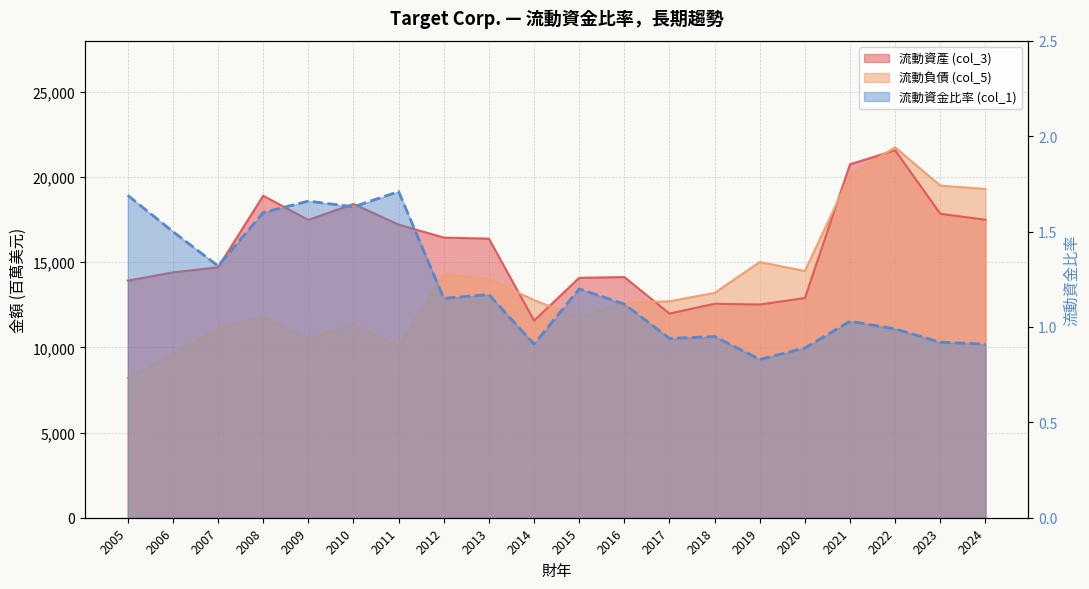

What are all the series names shown in the legend?

流動資產 (col_3), 流動負債 (col_5), 流動資金比率 (col_1)